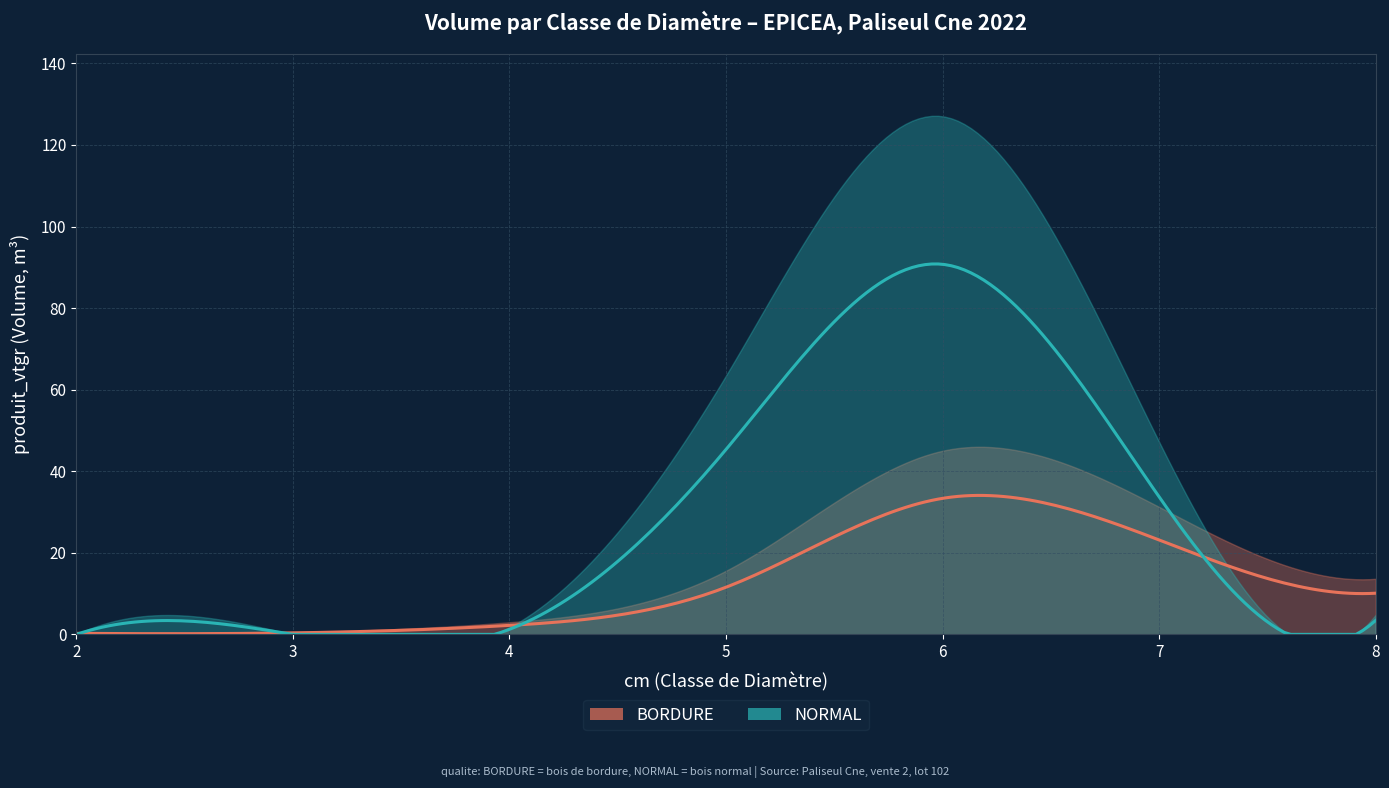

After their last crossing, which series has the higher values: NORMAL or BORDURE?

BORDURE